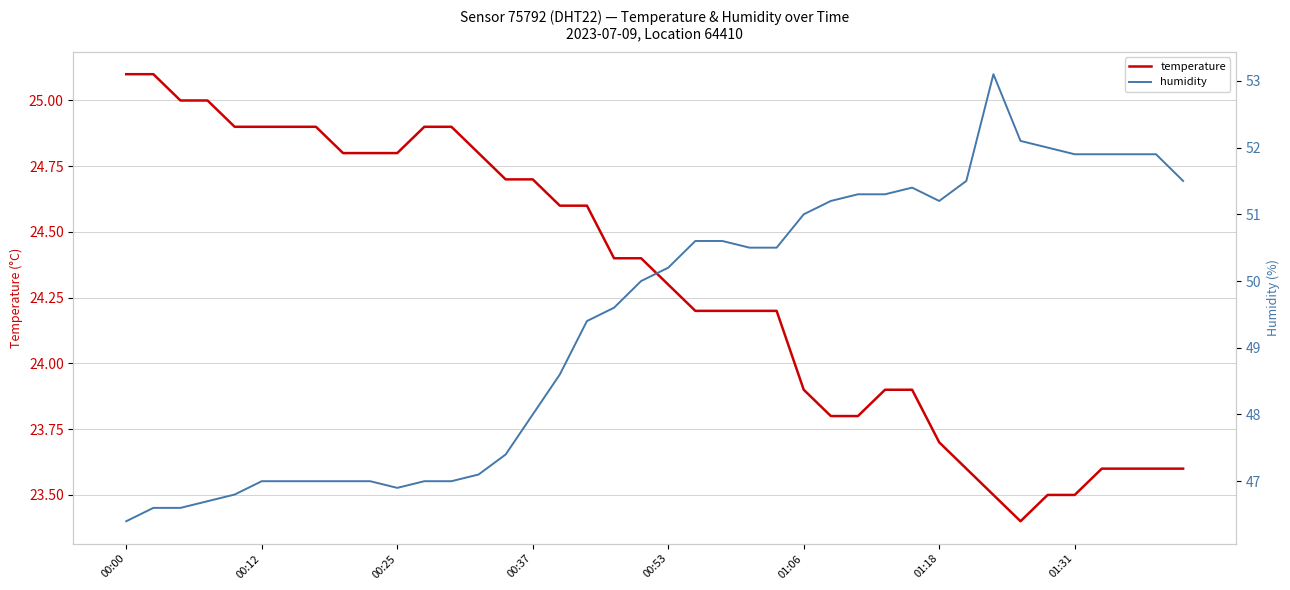

What is the maximum value for temperature?

25.1